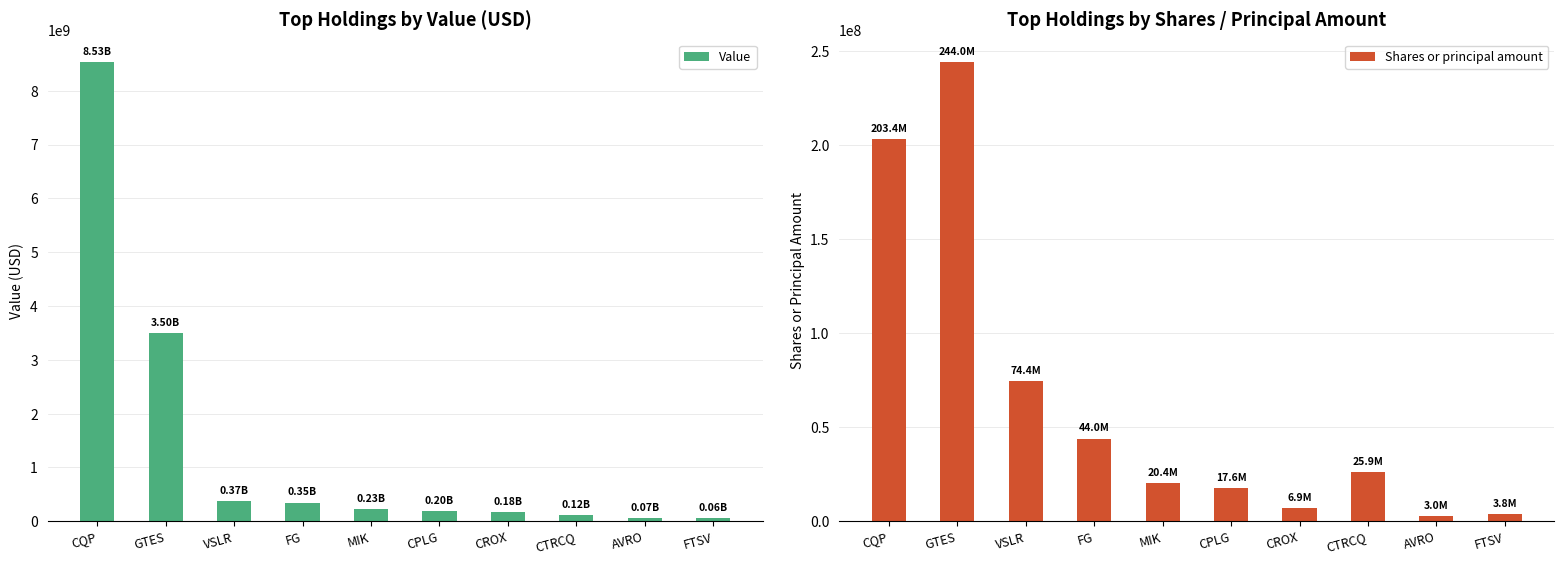

What is the label of the 9th bar from the right?

GTES